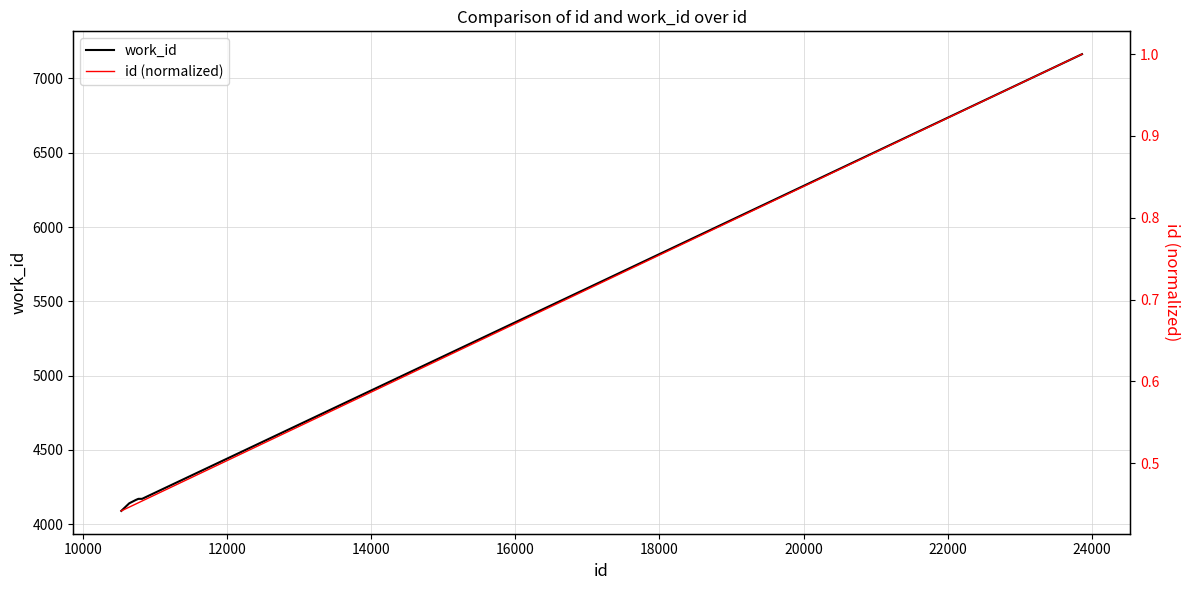

How many values in the work_id series exceed 4171?

1